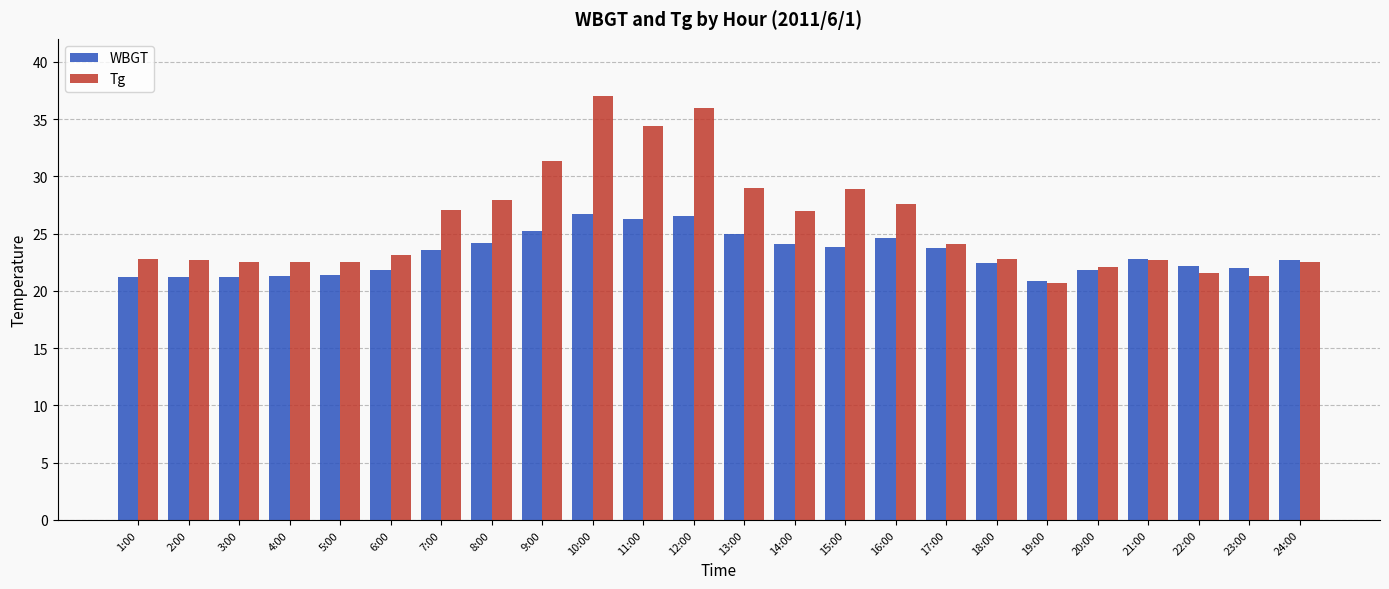

What is the sum of the WBGT values at 1:00 and 16:00?

45.8